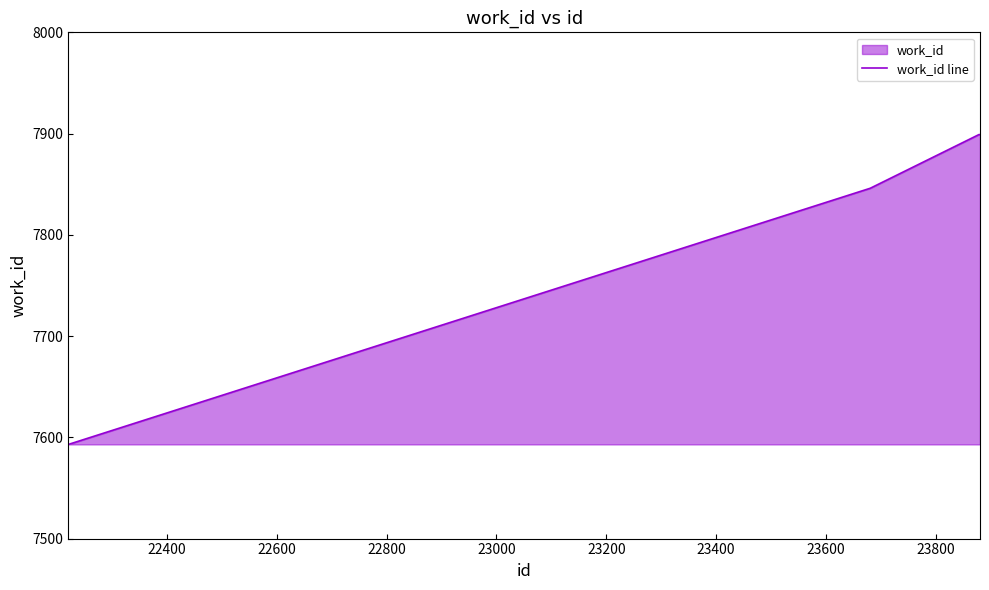

True or false: the data has more than 1 interior local peaks.

False